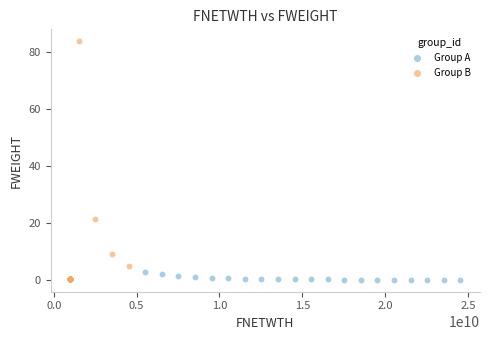

Which series has the largest Y range (max minus min)?

Group B